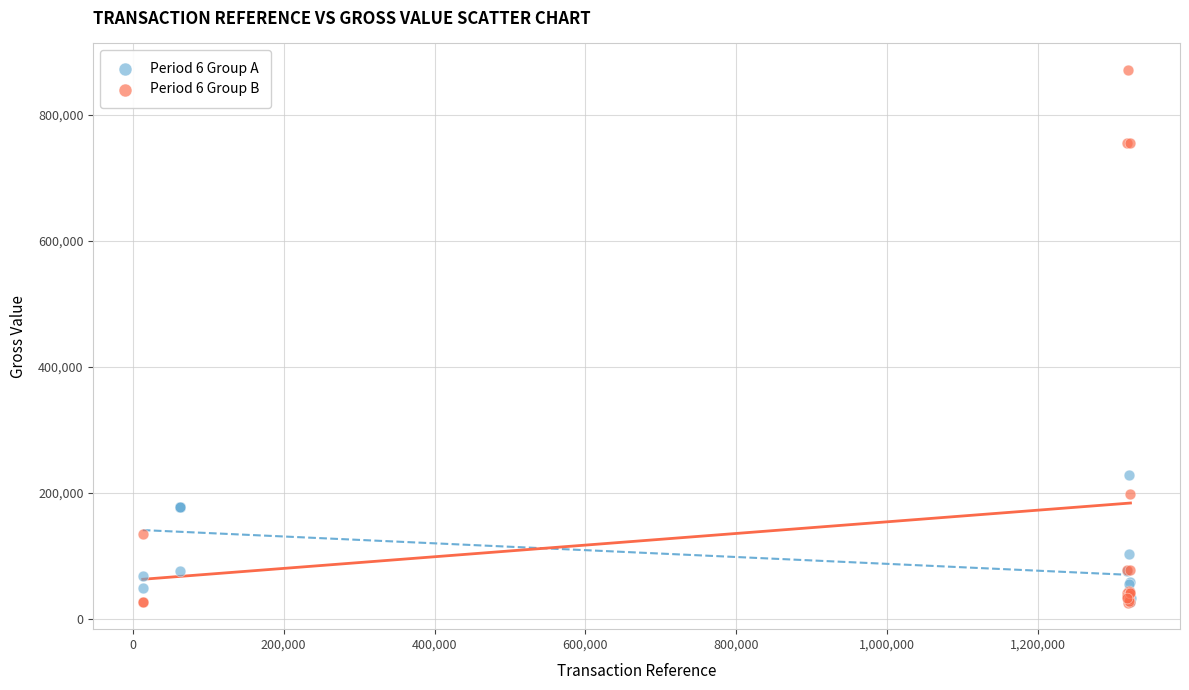

Which series has the widest spread of Y values?

Period 6 Group B